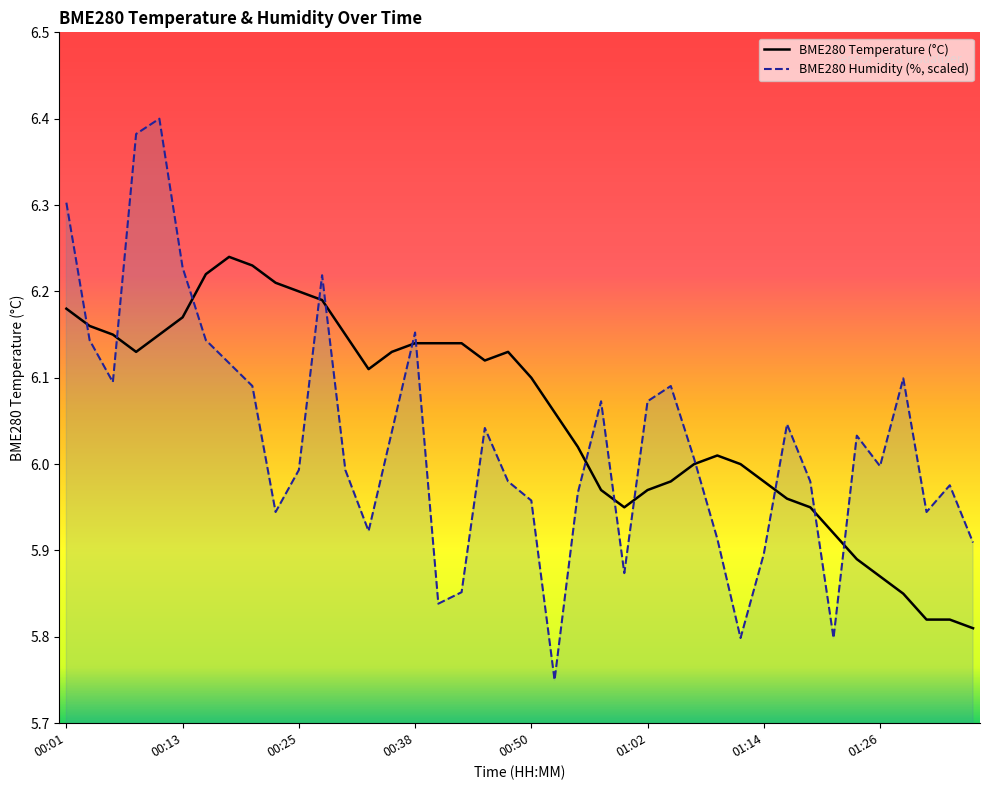

At 00:57, list the series in order from largest to smallest.

BME280_humidity, BME280_temperature